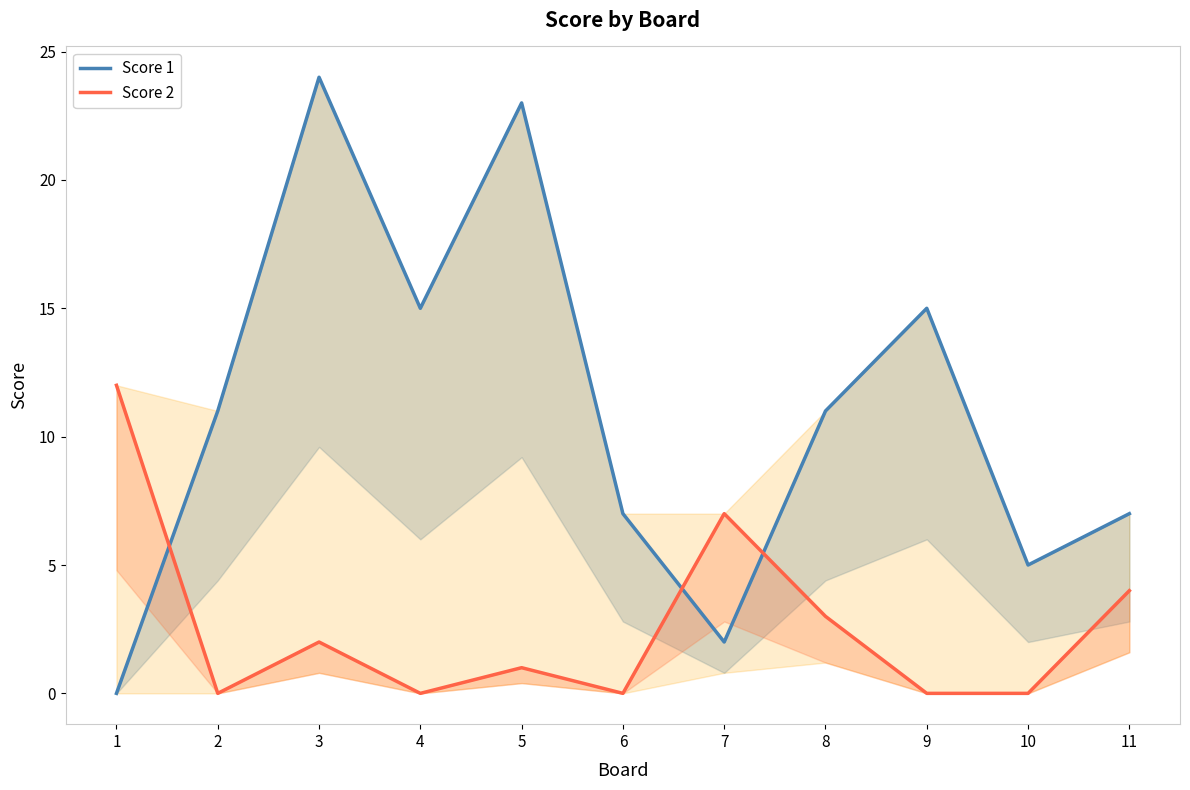

Reading left to right, what are all the values shown in this chart?

Score 1: 0	11	24	15	23	7	2	11	15	5	7
Score 2: 12	0	2	0	1	0	7	3	0	0	4